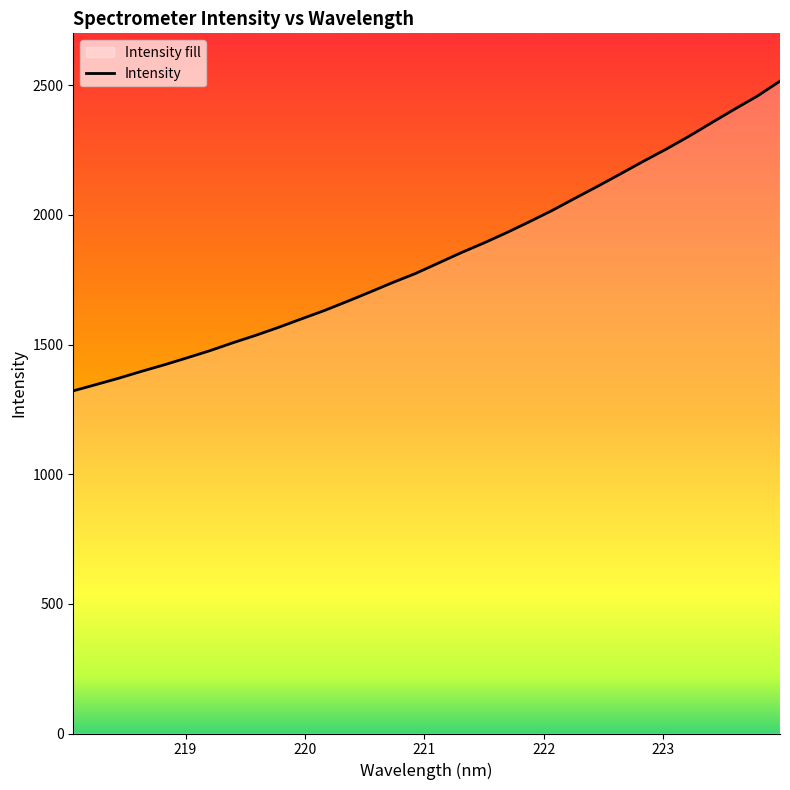

What is the maximum value shown in the chart?

2515.7